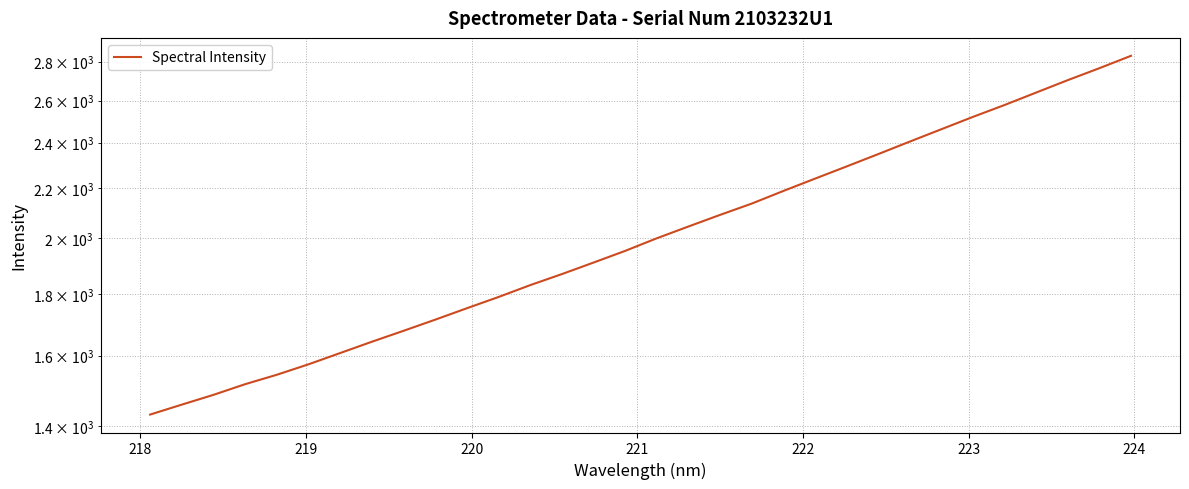

Count the number of values greater than 2000.

16